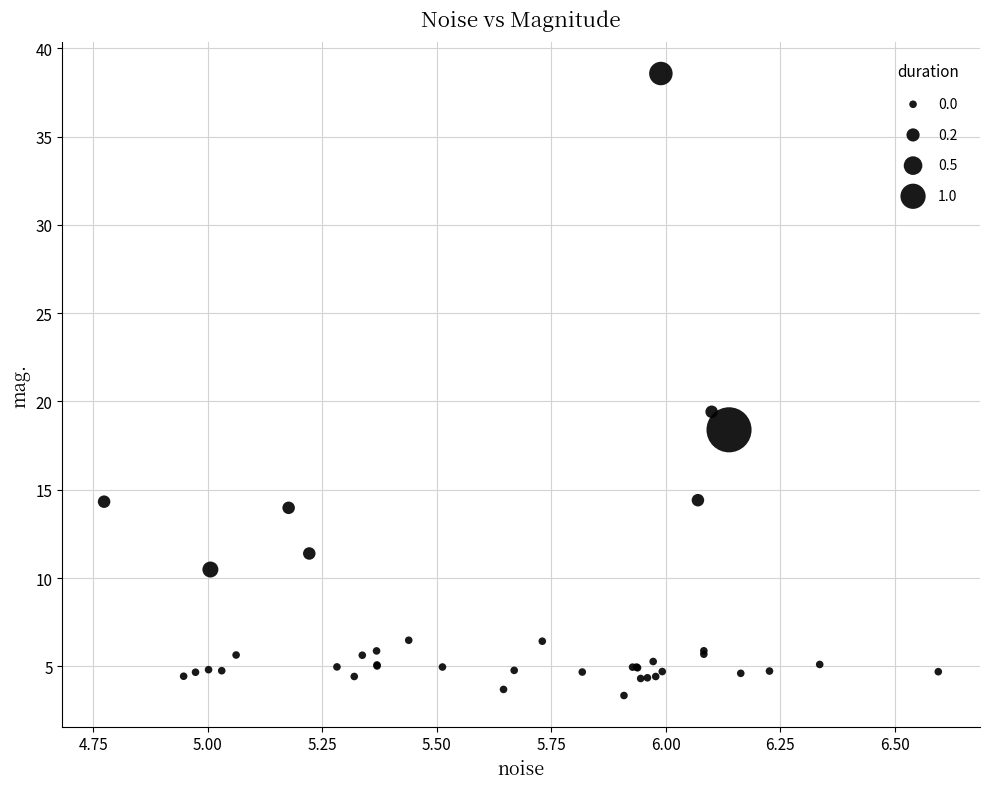

What Y value in the scatter plot is closest to 20?

19.4